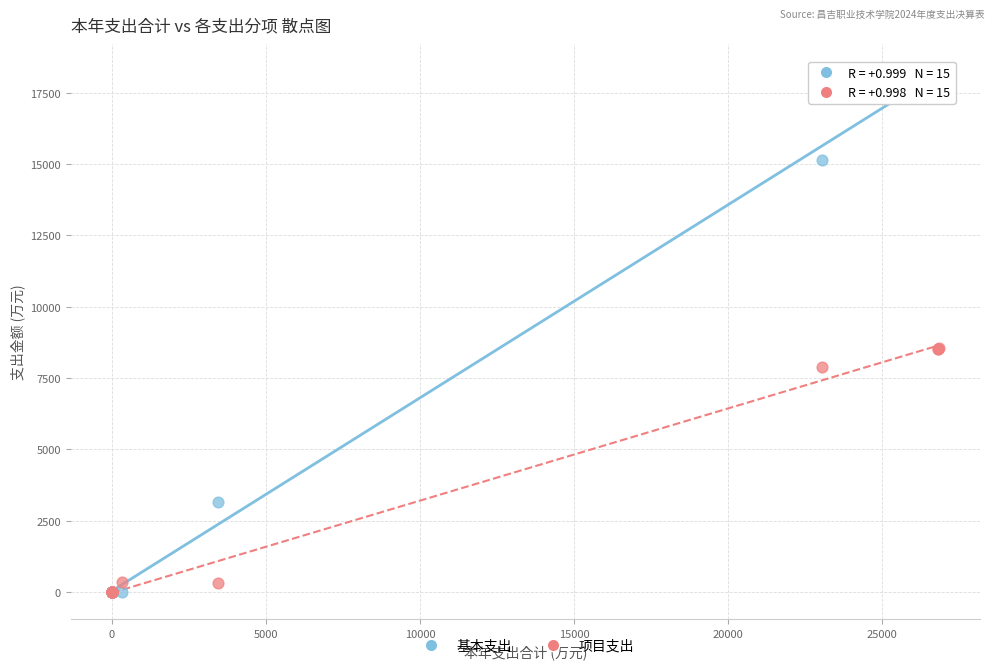

In the 项目支出 series, what Y value is closest to 4274?

7896.9